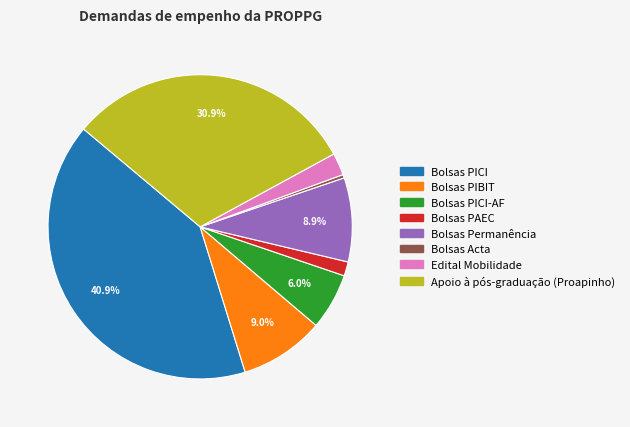

Does any single category account for the majority?

No